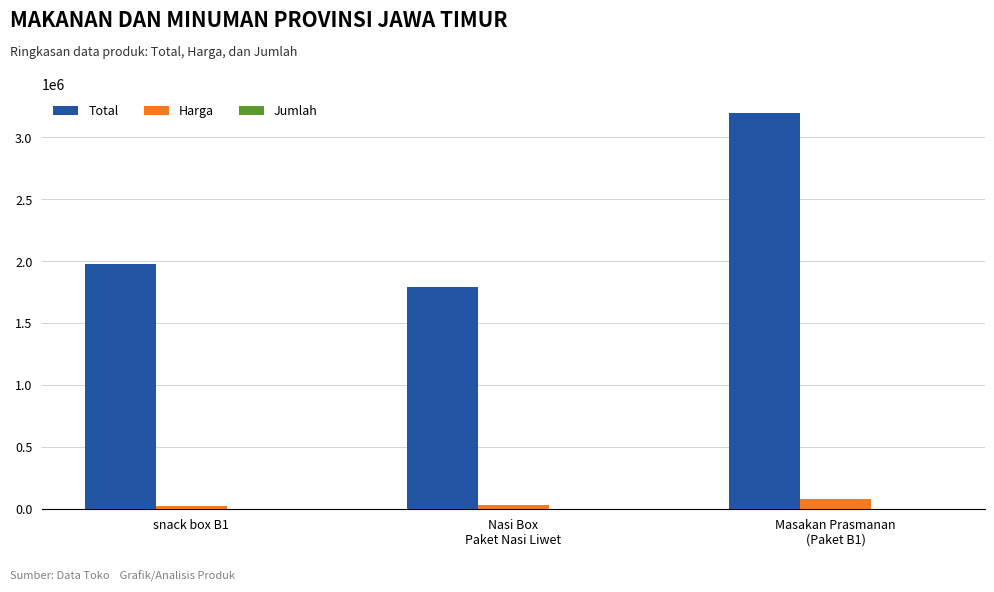

What is the highest value of the Harga series?

79800